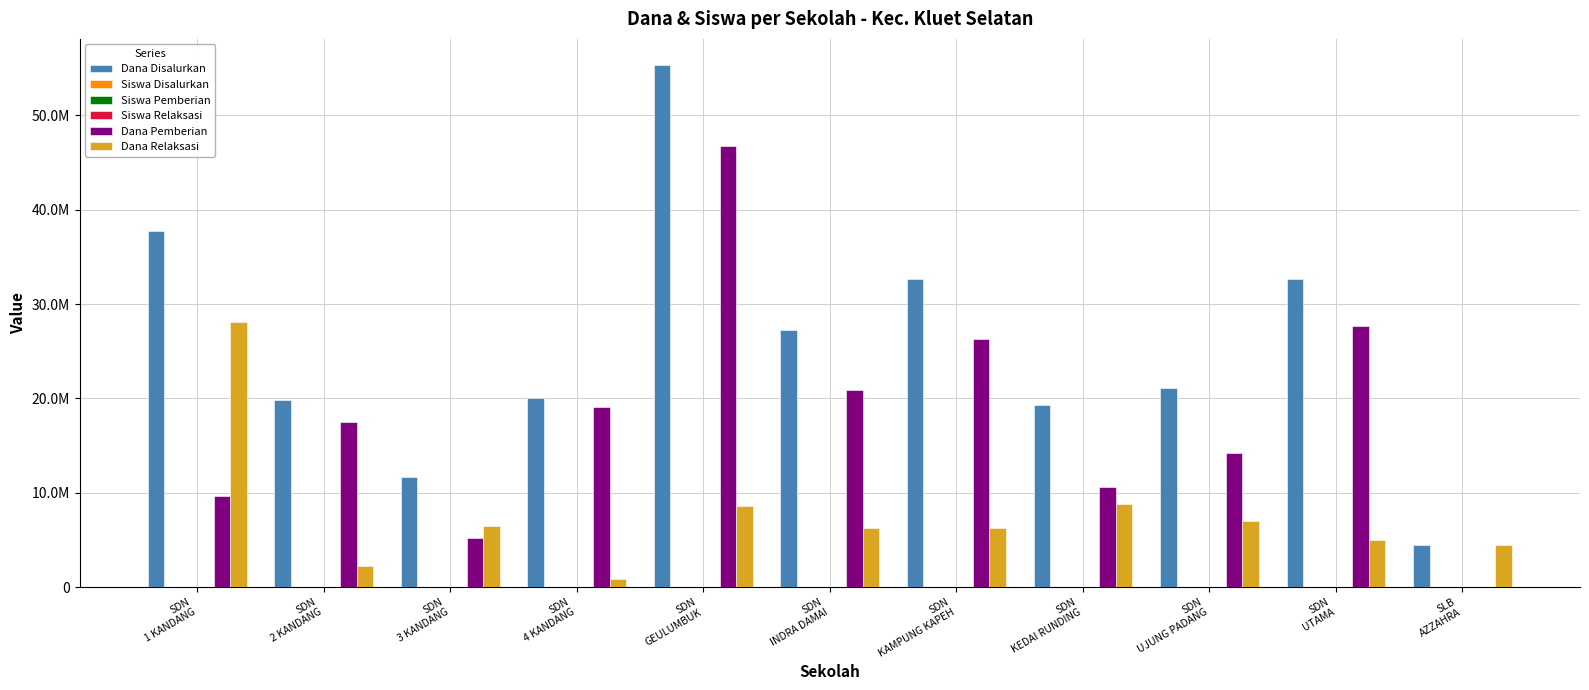

What is the value of the Siswa Pemberian bar at the 7th from the left?

69